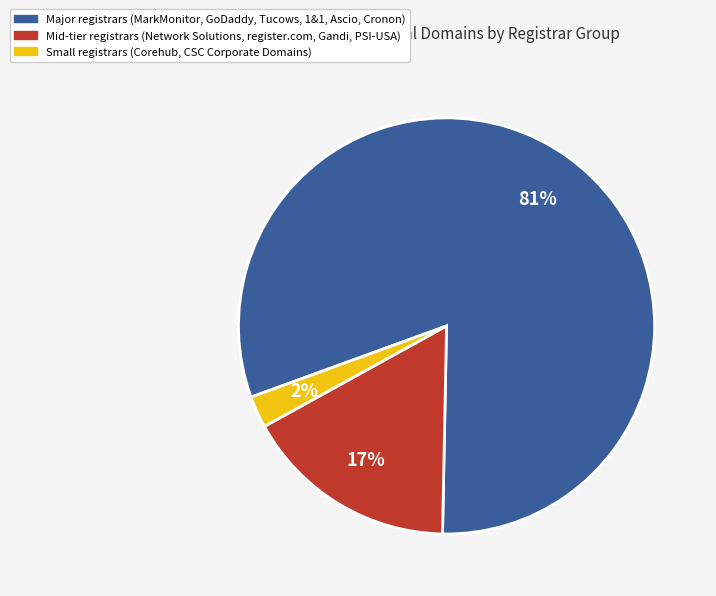

Which category accounts for the majority?

Major registrars (MarkMonitor, GoDaddy, Tucows, 1&1, Ascio, Cronon)